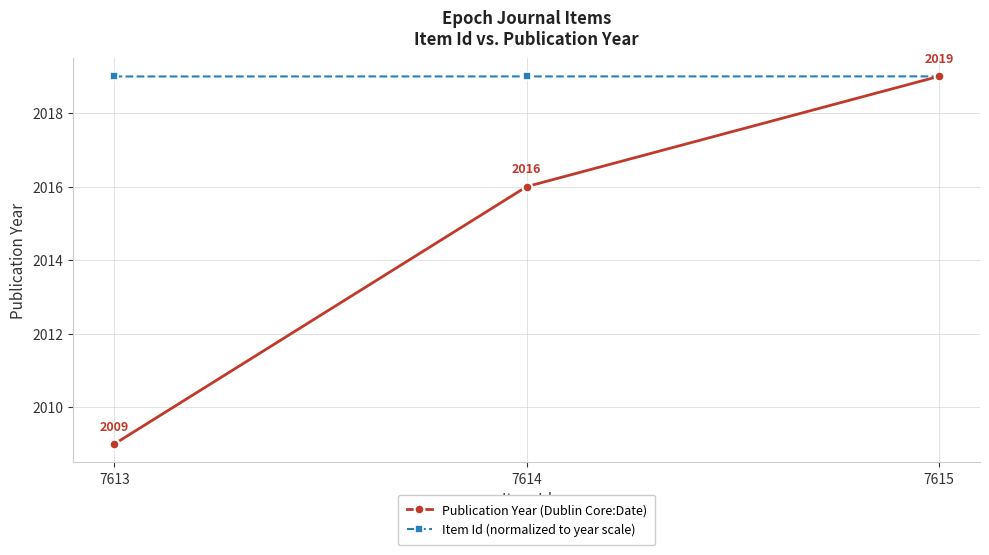

What is the total value across all series at 7614?

4035.0